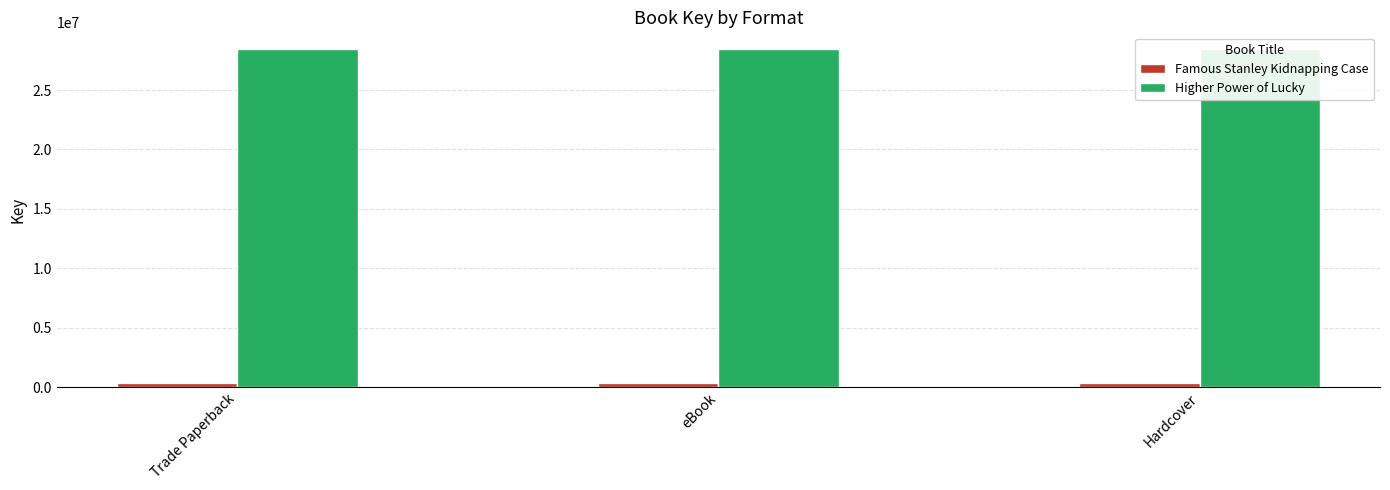

What is the label of the 3rd bar from the right?

Trade Paperback